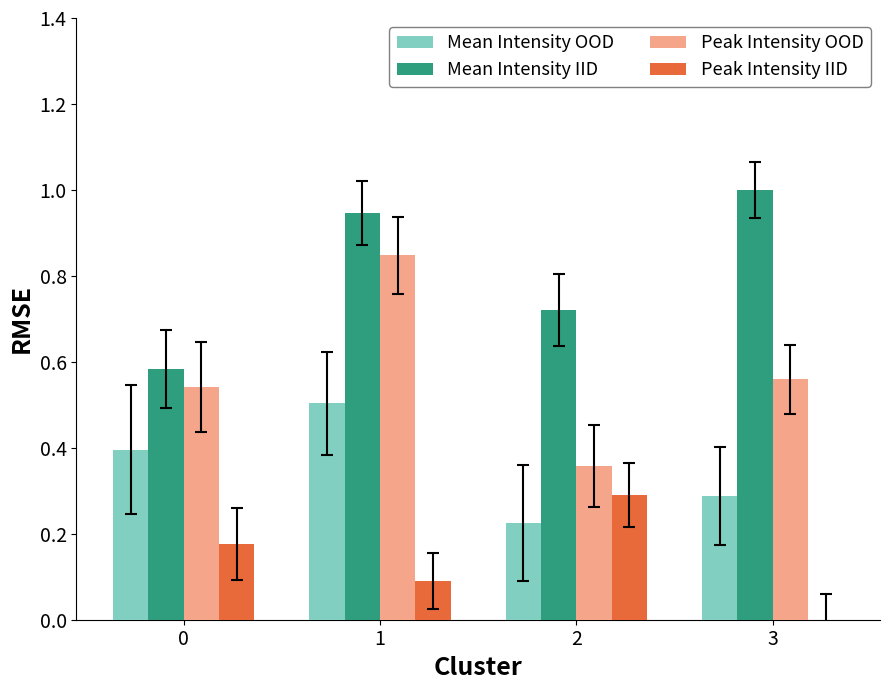

How many values in Peak Intensity IID are above zero?

3